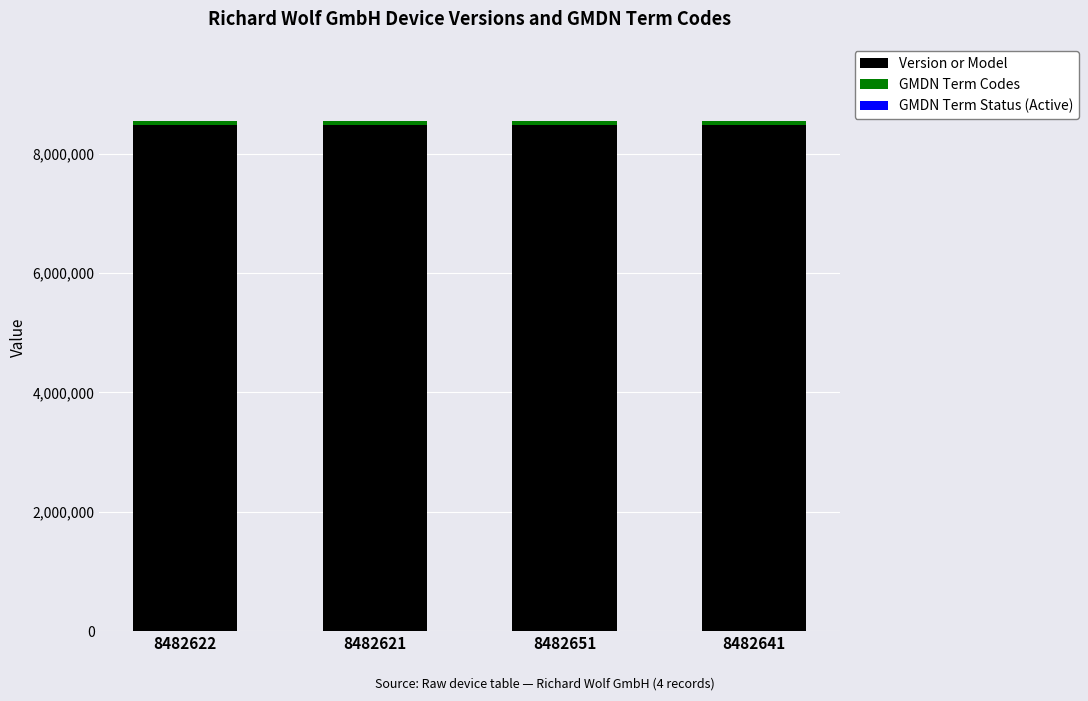

Is it true that Version or Model equals 13166613 at 8482651?

False